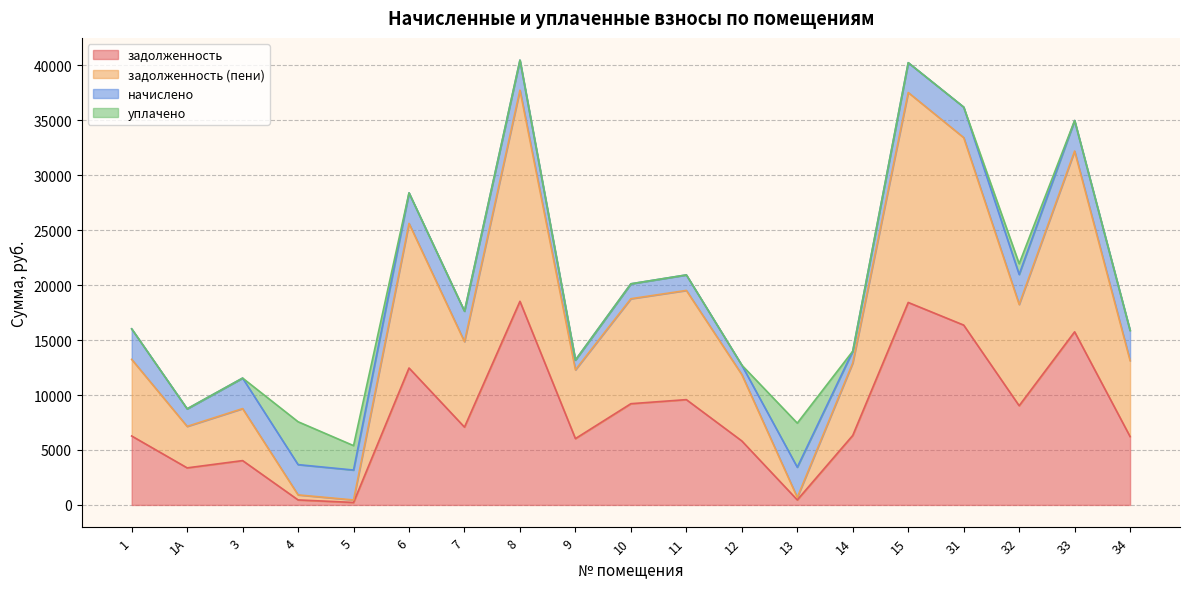

Where is the first local minimum for задолженность (пени)?

1А